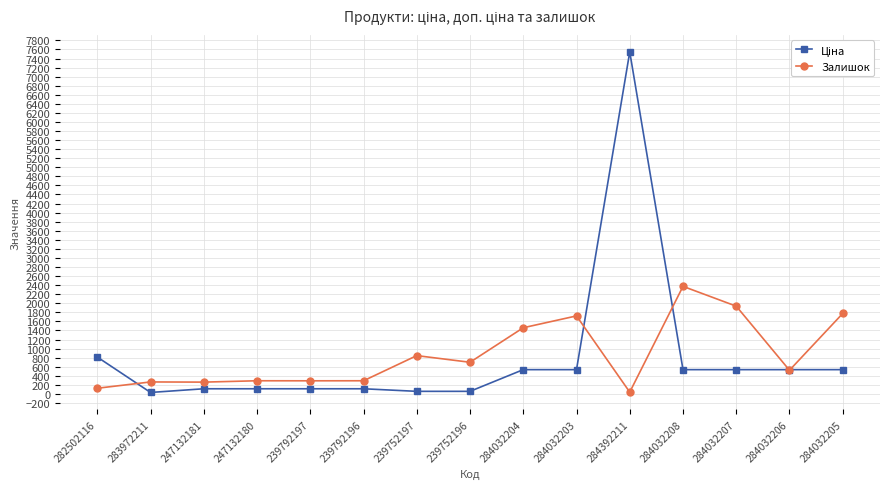

The value of Залишок at 284032206 is 522.0. True or false?

True